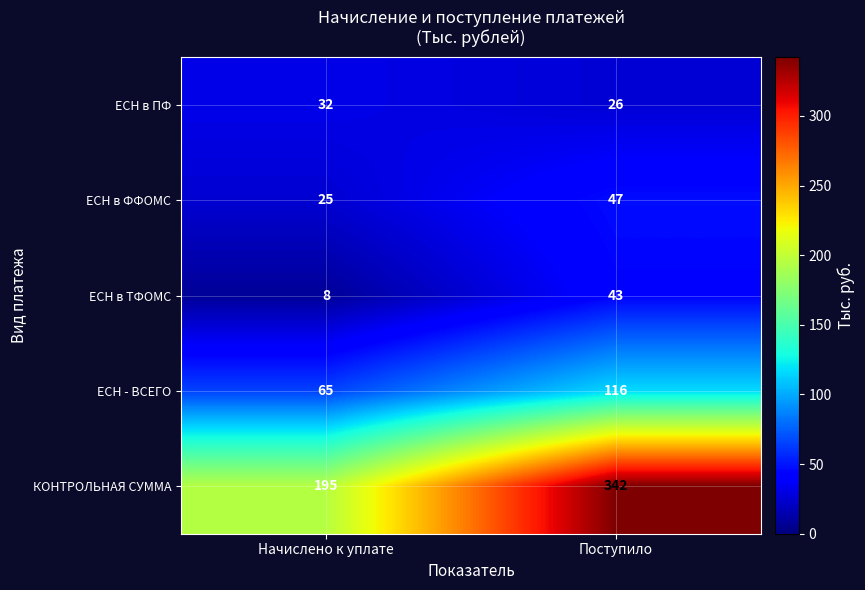

The КОНТРОЛЬНАЯ СУММА series shows 342 at Поступило. True or false?

True